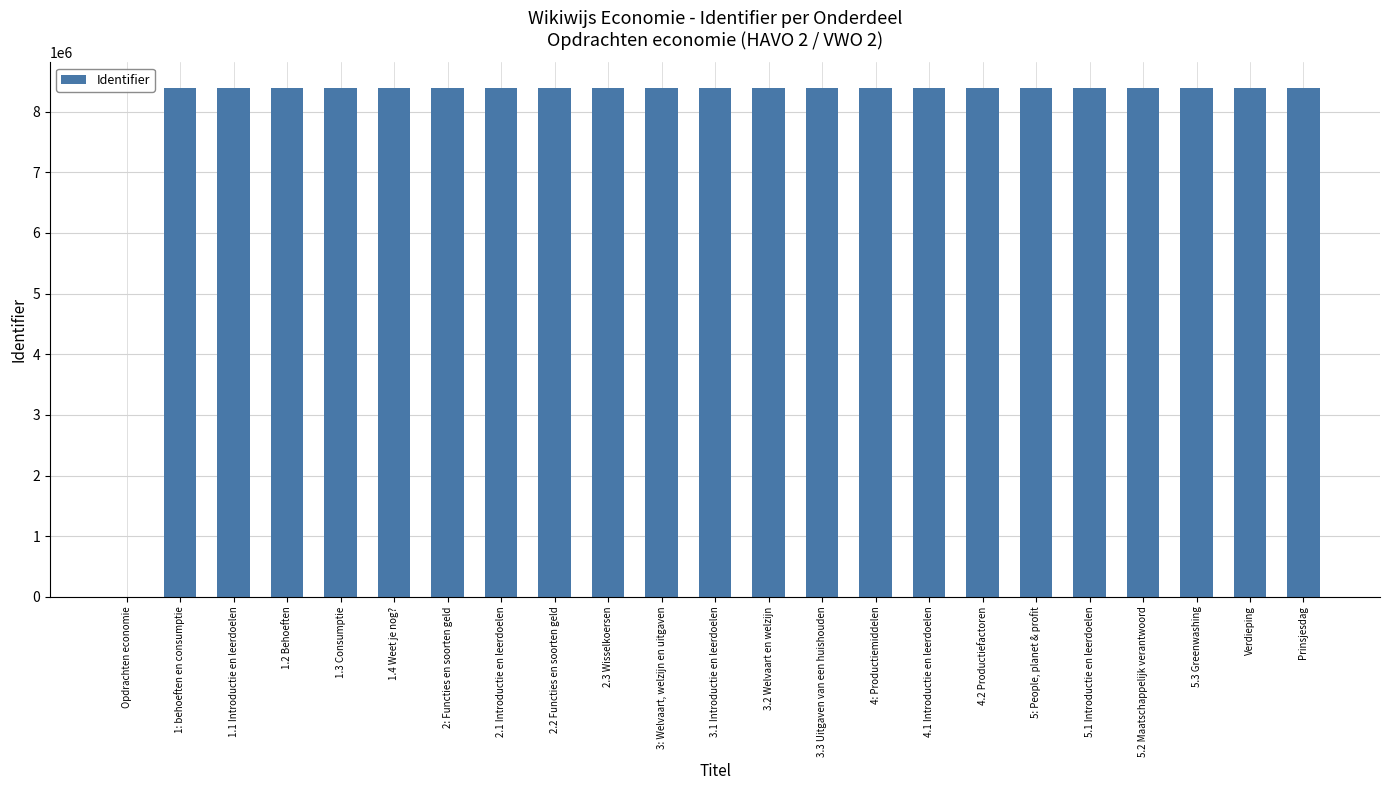

Is it true that the value at 1.3 Consumptie is 14233389?

False